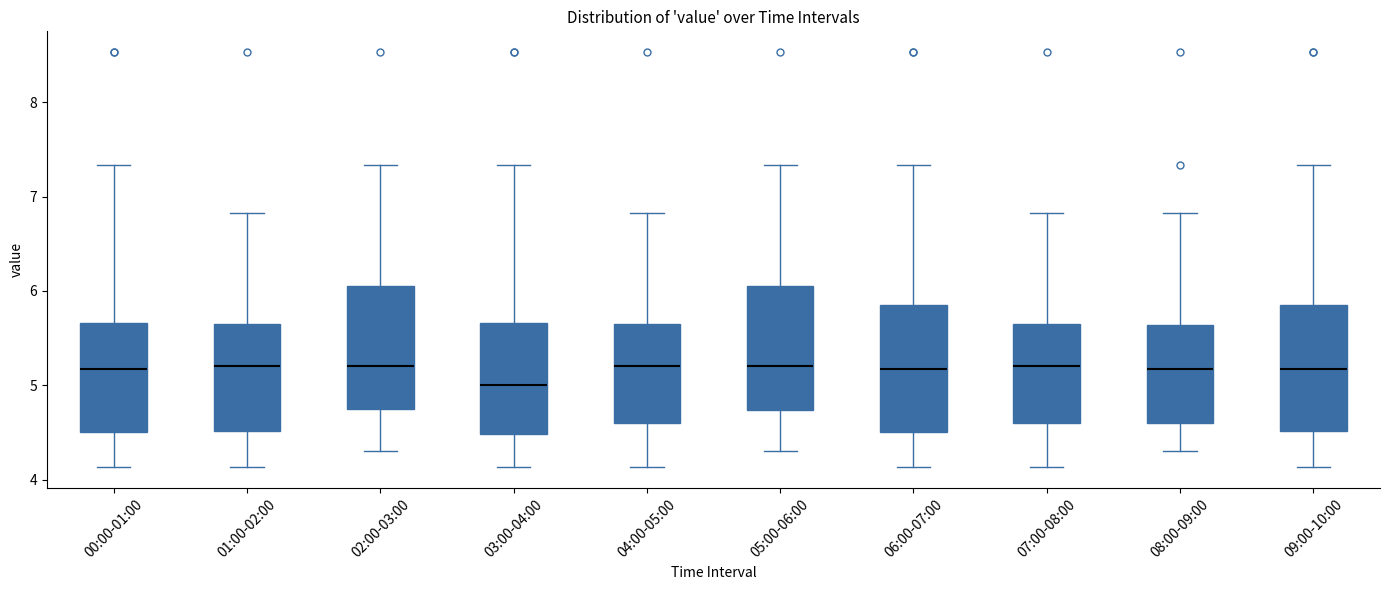

Where is the upper edge of the box for 07:00-08:00 on the y-axis? The values are not printed on the chart, so give them approximately, as read against the axis.

5.7